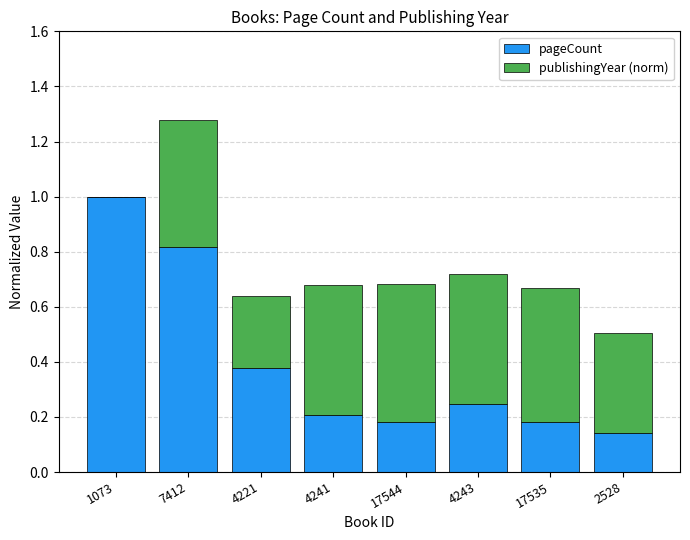

True or false: pageCount has a value of 0.2 at 4221.

False